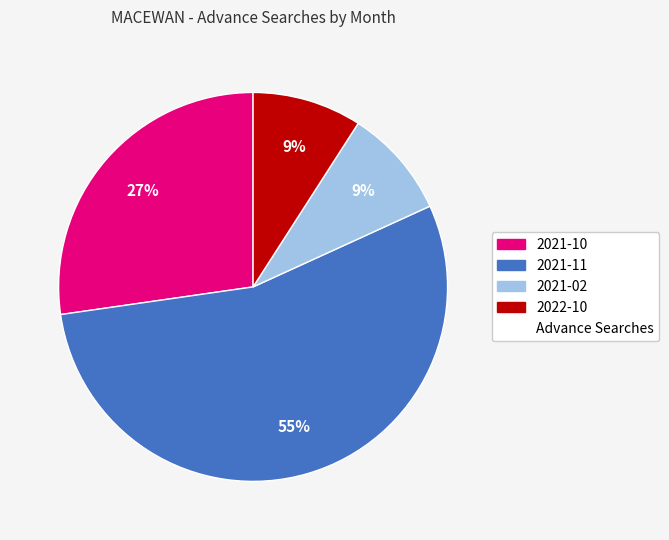

To the nearest percent, what is the average slice percentage?

25%